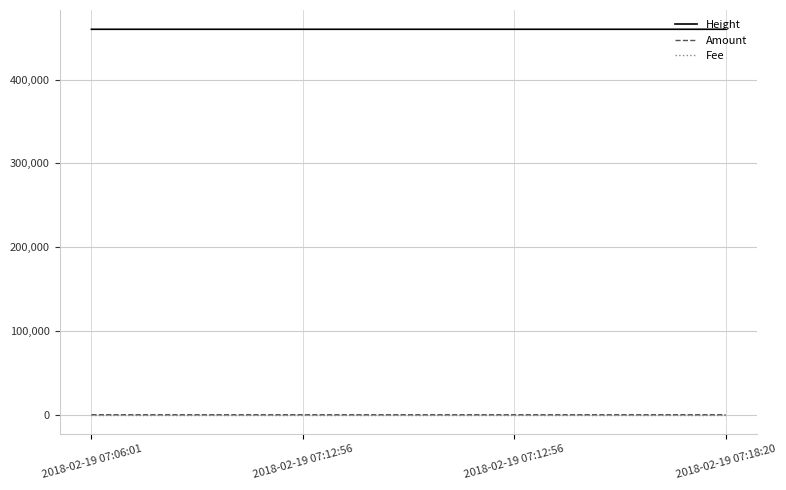

Is this an area chart (filled region under the line)?

No